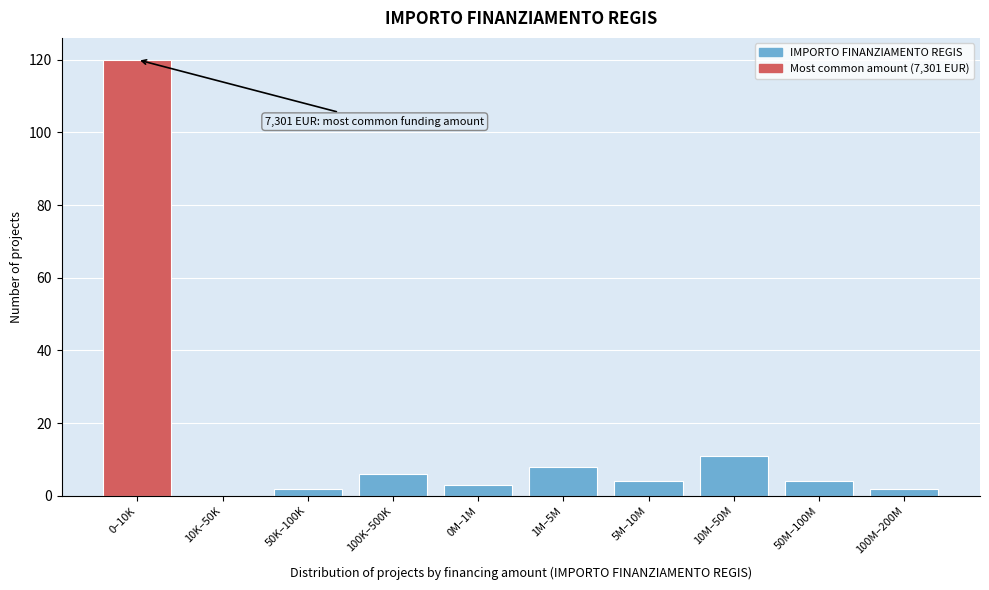

Reading left to right, transcribe all the data shown in this chart.

0–10K=120	10K–50K=0	50K–100K=2	100K–500K=6	0M–1M=3	1M–5M=8	5M–10M=4	10M–50M=11	50M–100M=4	100M–200M=2